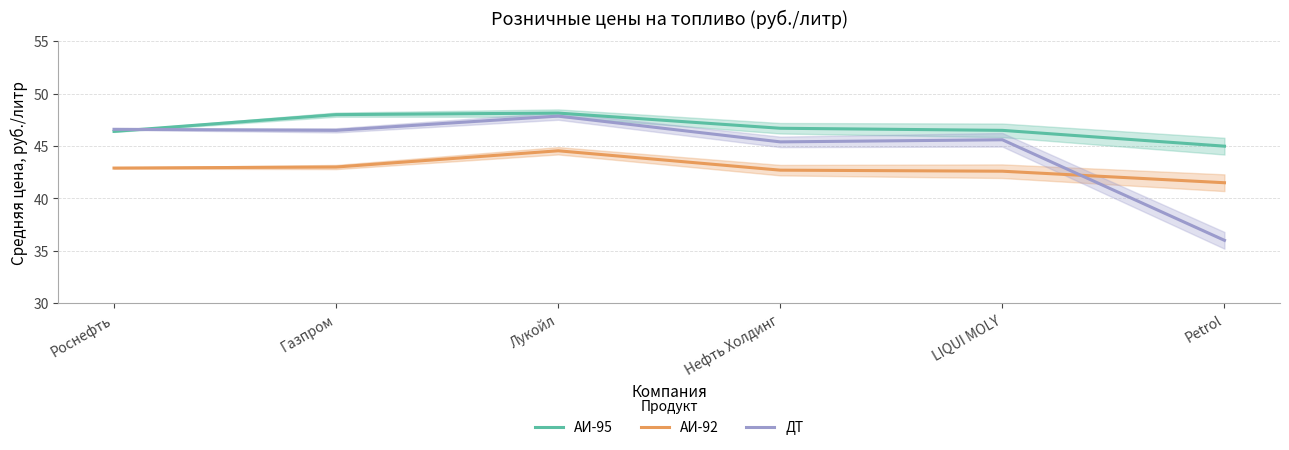

List the series in order of their overall mean, highest first.

АИ-95, ДТ, АИ-92